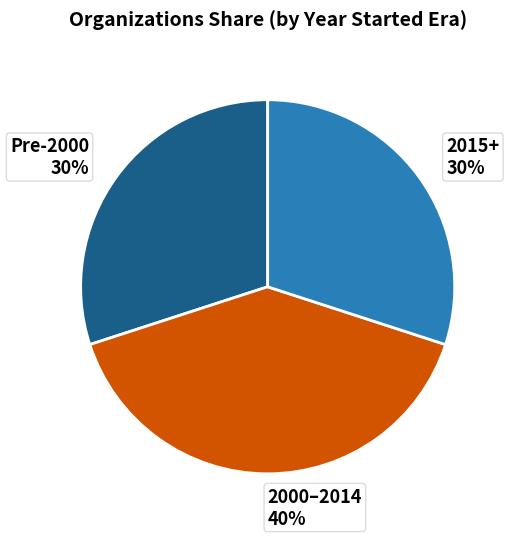

Is there any slice that represents more than half of the pie?

No